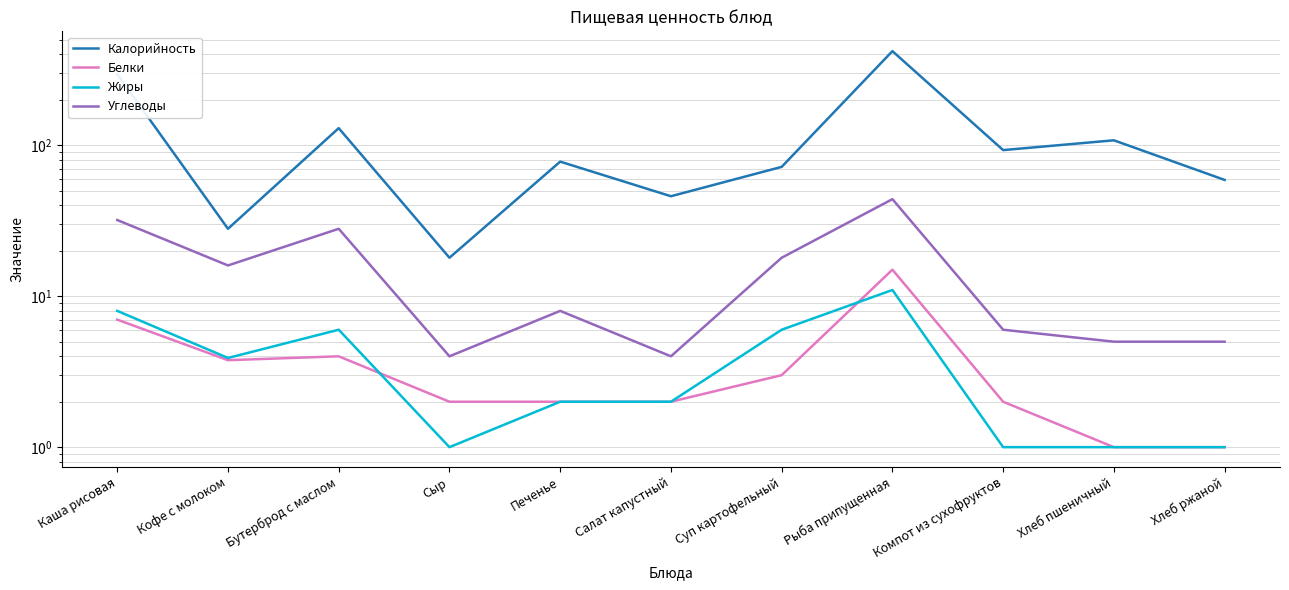

How many interior local peaks does the Белки series have?

2